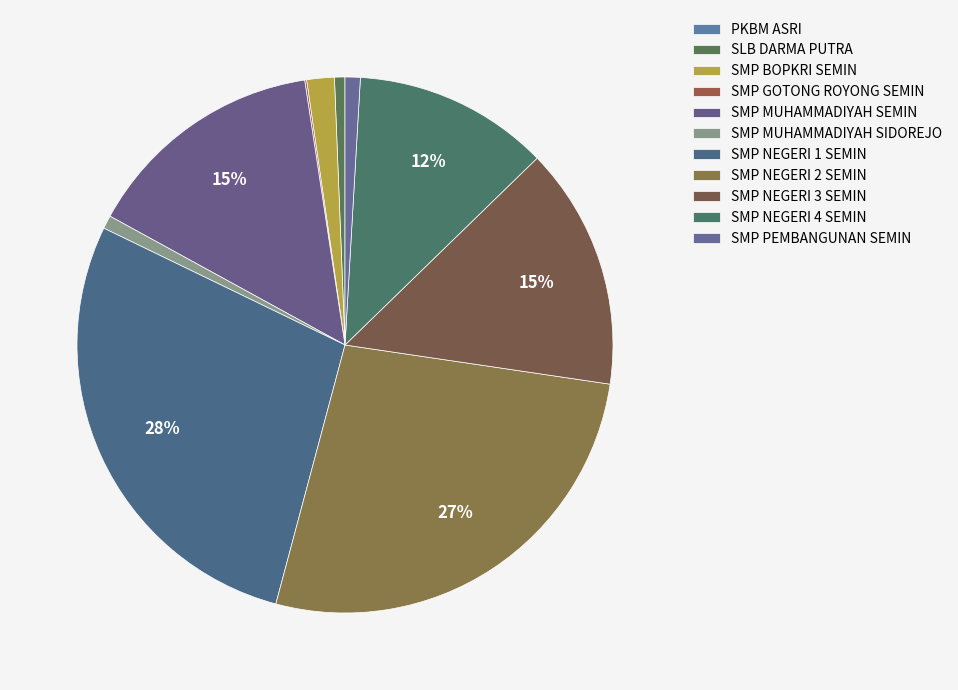

To the nearest percent, what portion does SMP MUHAMMADIYAH SEMIN represent?

15%